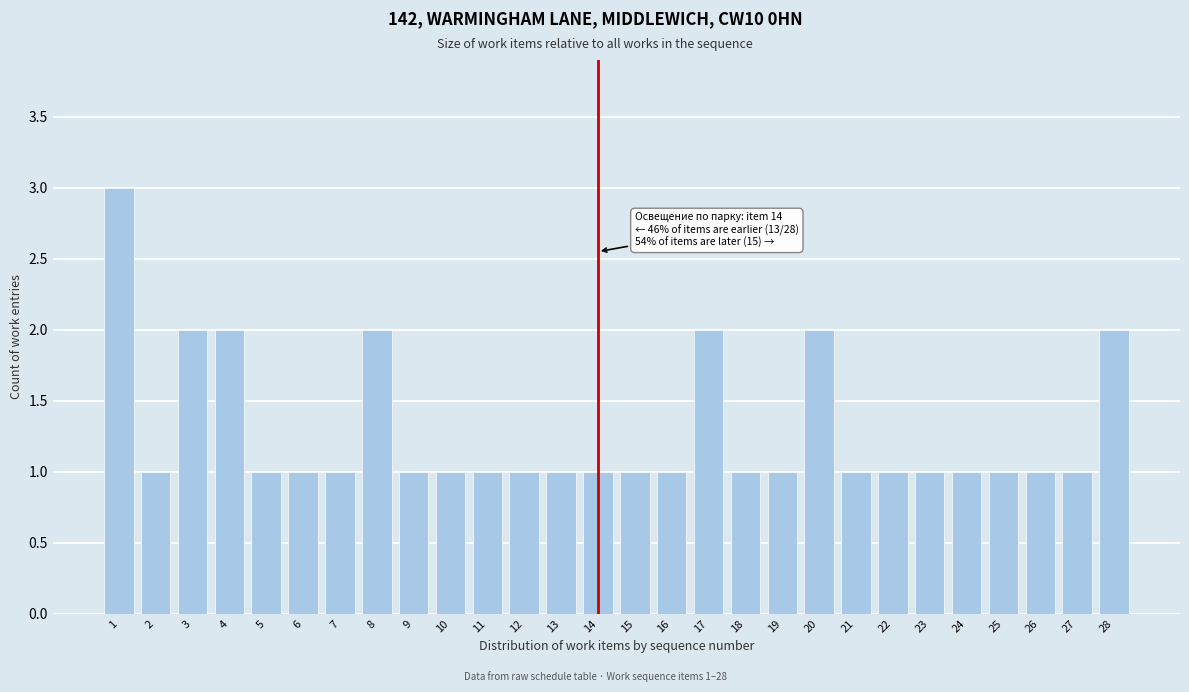

Reading right to left, list all the values displayed in this chart.

28=2	27=1	26=1	25=1	24=1	23=1	22=1	21=1	20=2	19=1	18=1	17=2	16=1	15=1	14=1	13=1	12=1	11=1	10=1	9=1	8=2	7=1	6=1	5=1	4=2	3=2	2=1	1=3